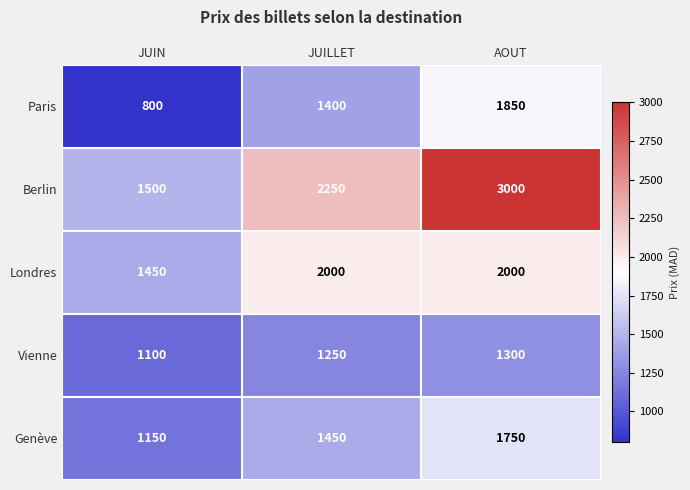

True or false: Paris has a value of 800 at JUIN.

True